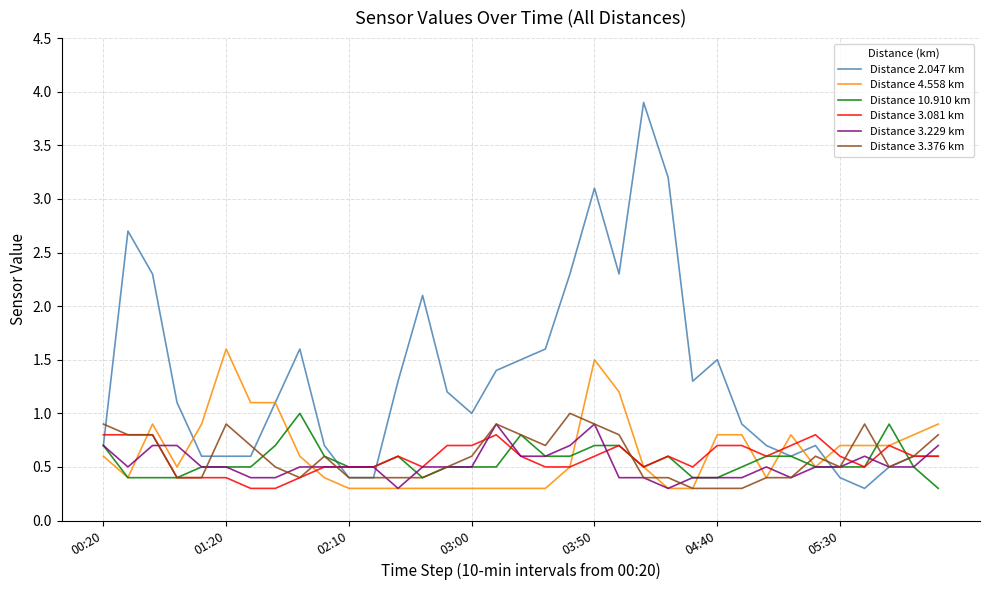

Does the chart have visible grid lines?

Yes